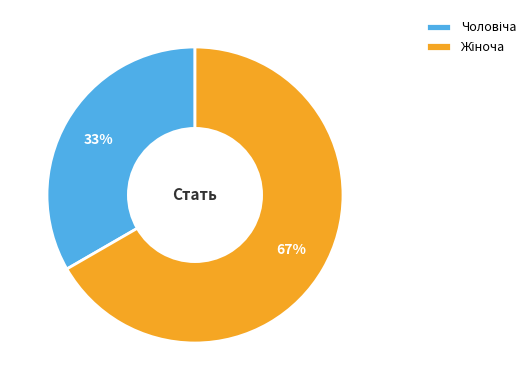

Is there any slice that represents more than half of the pie?

Yes